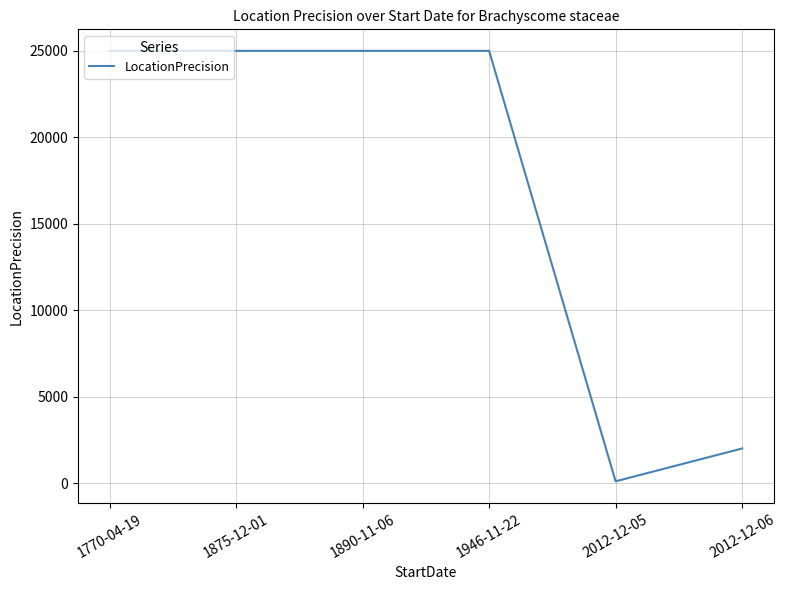

Is it true that the value at 1770-04-19 is 25000?

True